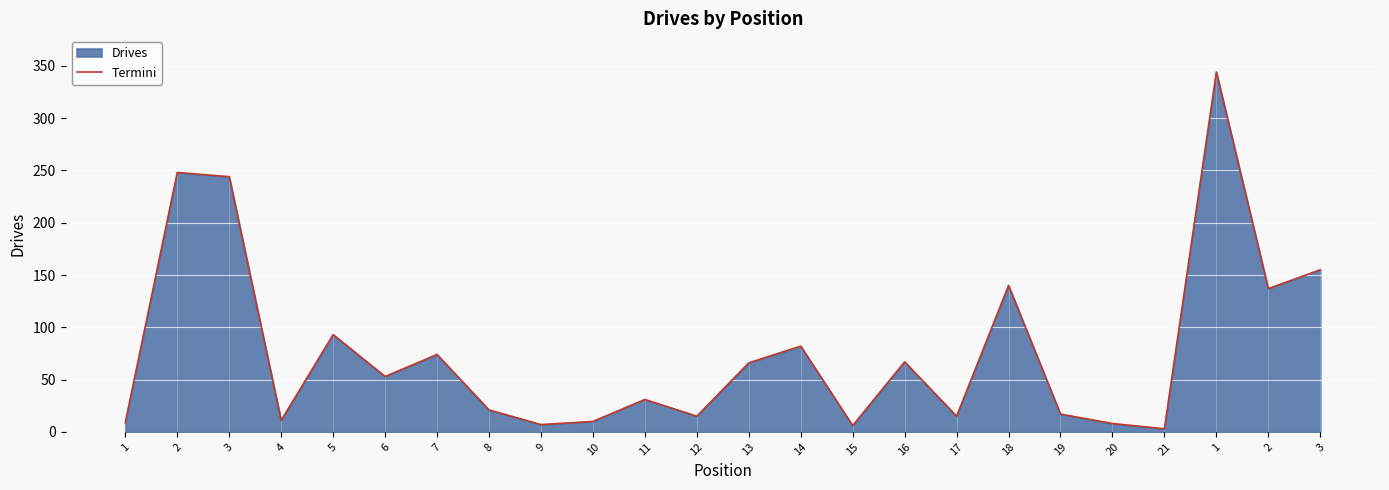

How many lines are shown in the chart?

1